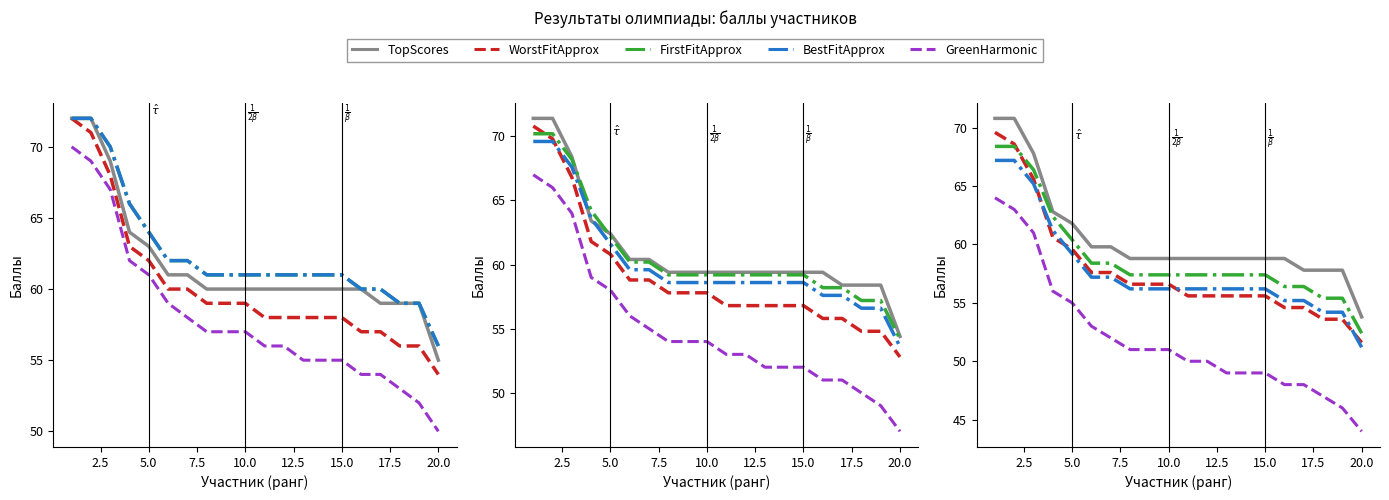

Count the number of categories in the chart.

20